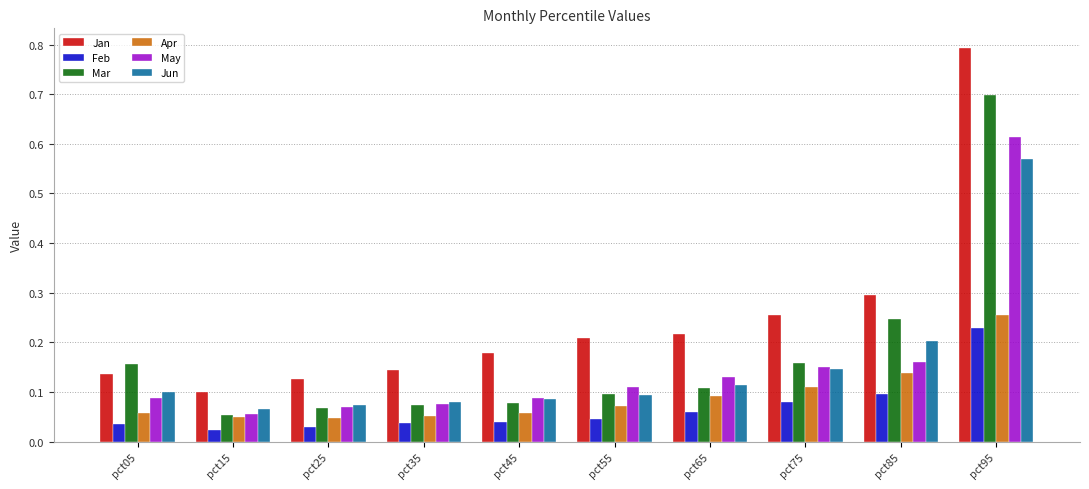

How many Apr values are between 0 and 1?

10